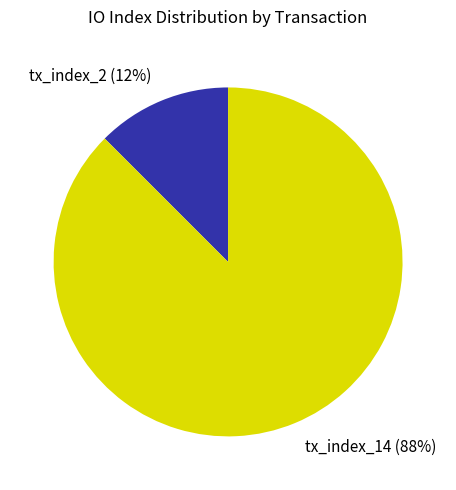

Is the sum of tx_index_14 and tx_index_2 greater than half?

Yes